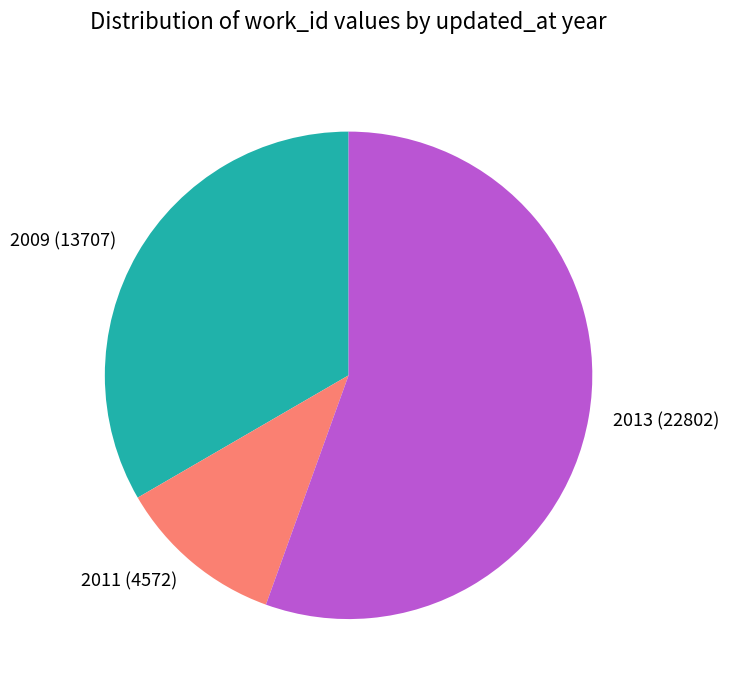

Does 2011 (4572) represent more than half of the total?

No